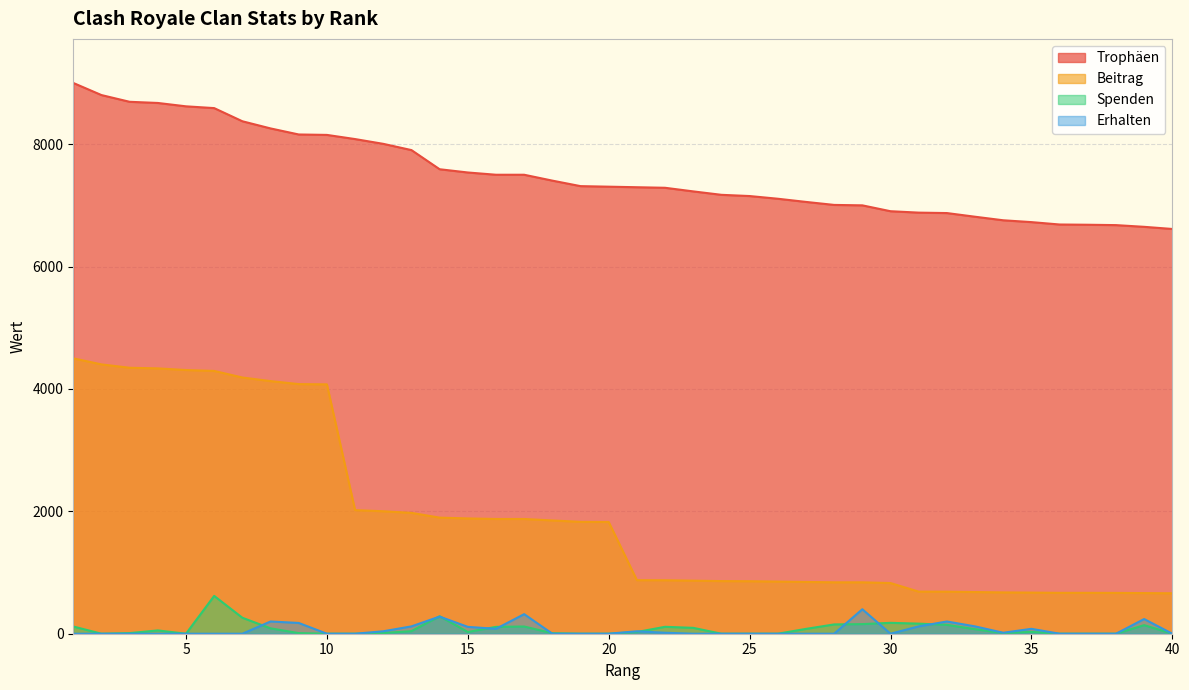

What are all the series names shown in the legend?

Trophäen, Beitrag, Spenden, Erhalten